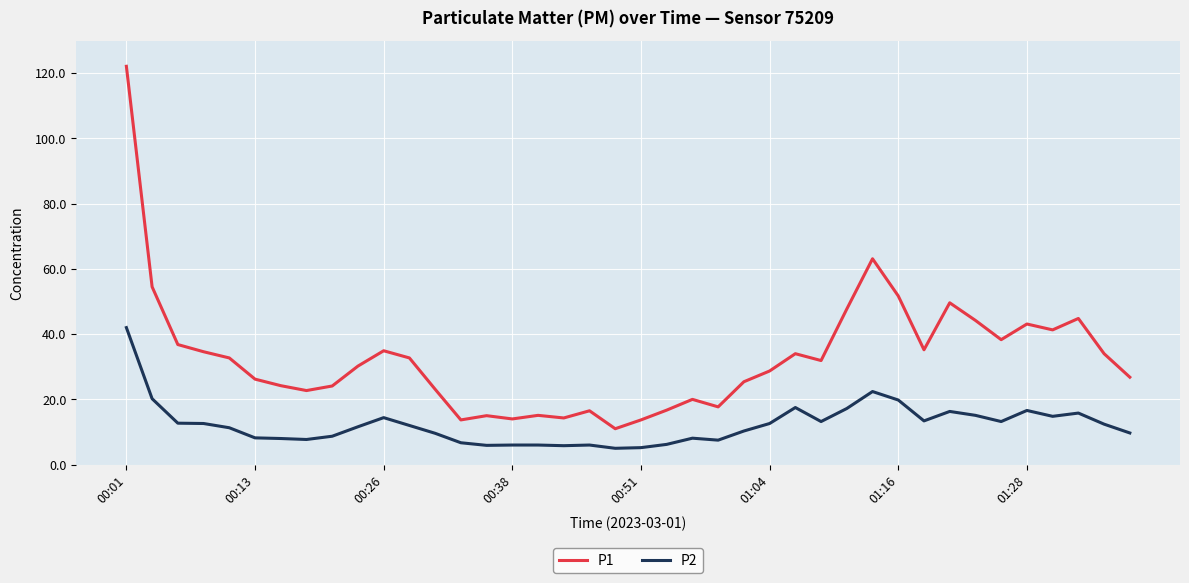

What is the maximum value for P1?

122.1